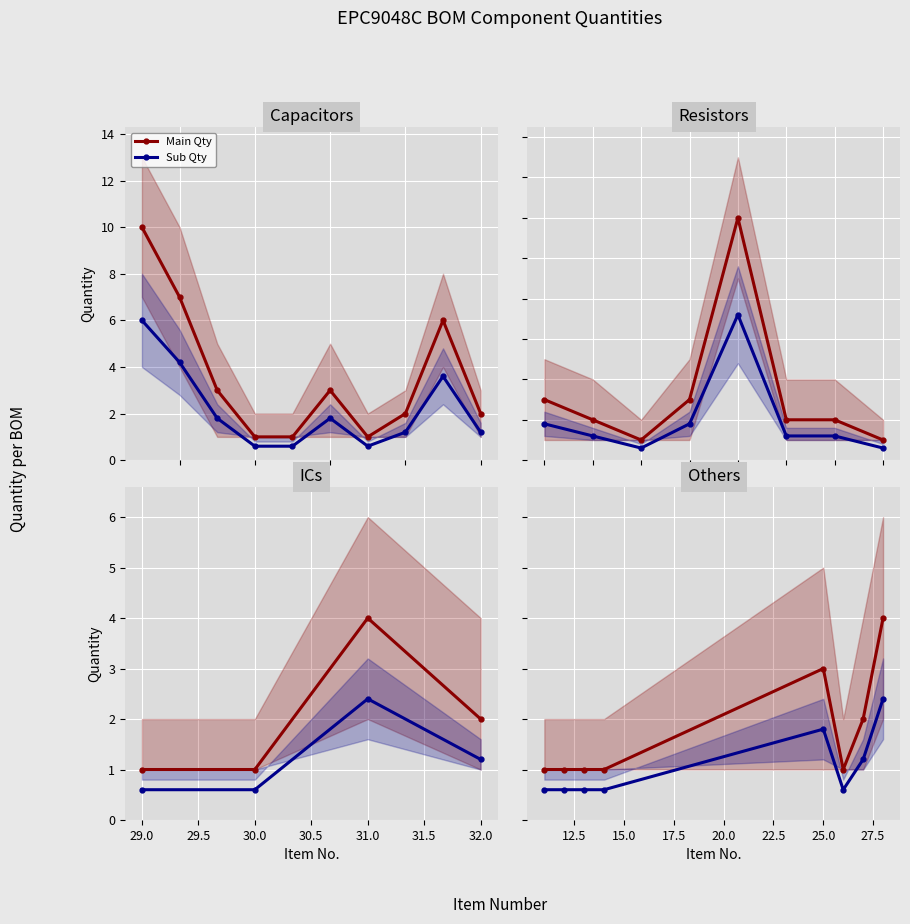

What is the average value of the Main Qty series?

1.8